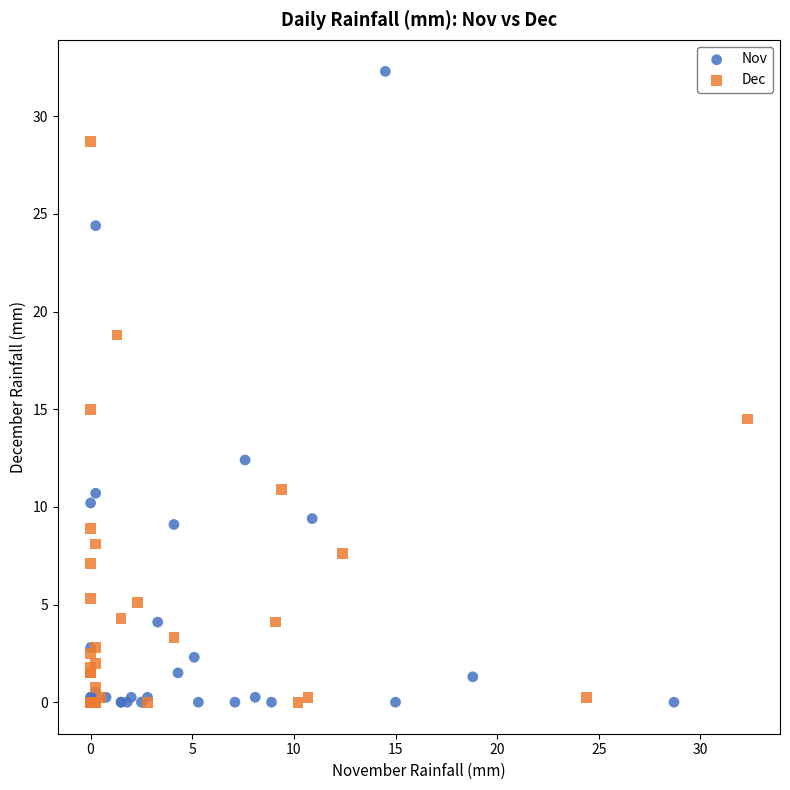

Which series contains the highest Y value?

Nov